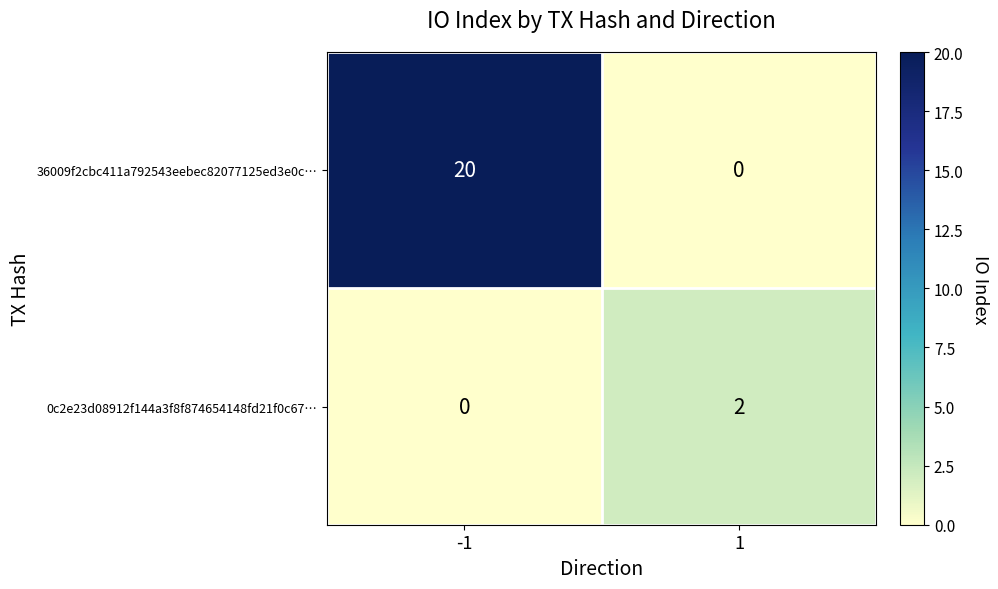

Rank the series at -1 from lowest to highest value.

0c2e23d08912f144a3f8f874654148fd21f0c67…, 36009f2cbc411a792543eebec82077125ed3e0c…